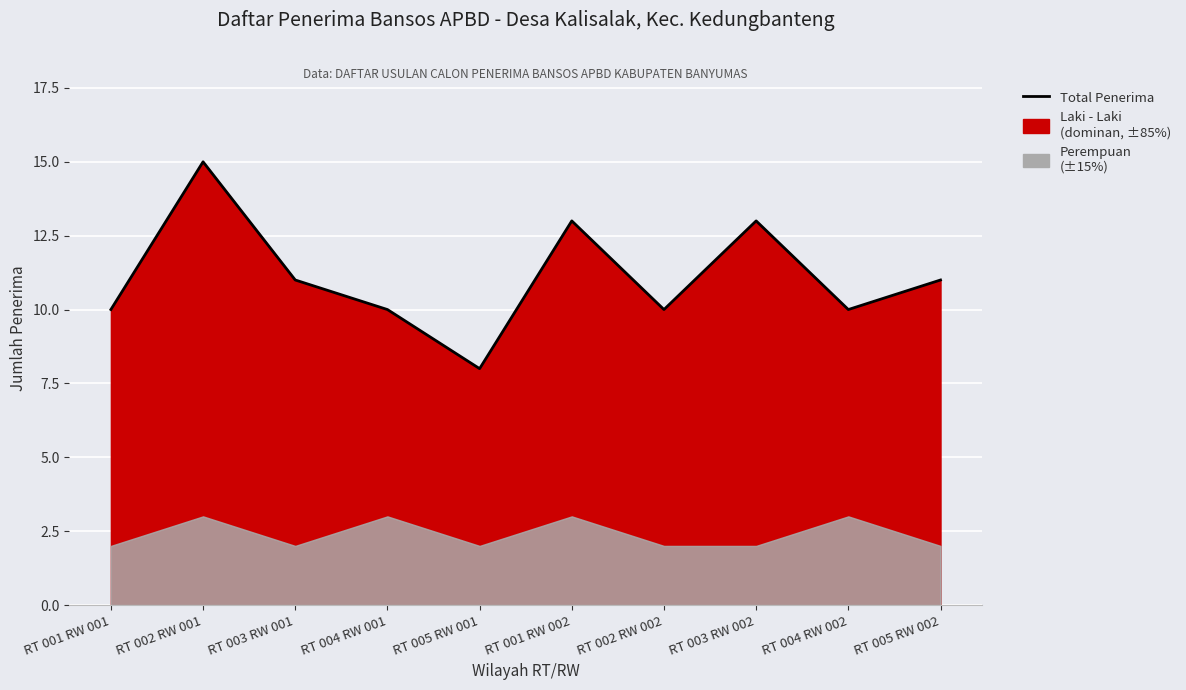

What is the approximate value at RT 001 RW 001?

10